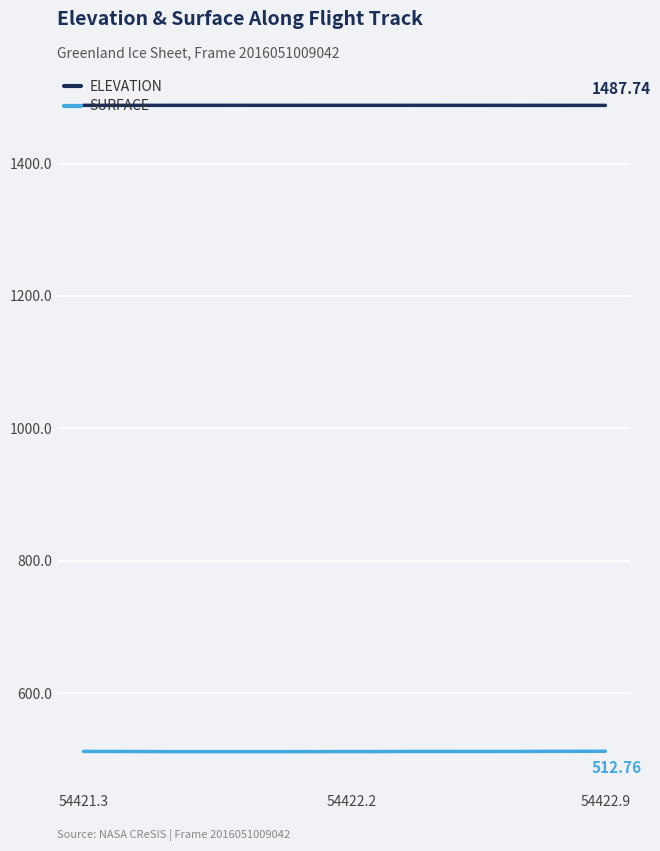

Count the SURFACE values in the range 512 to 513.

40